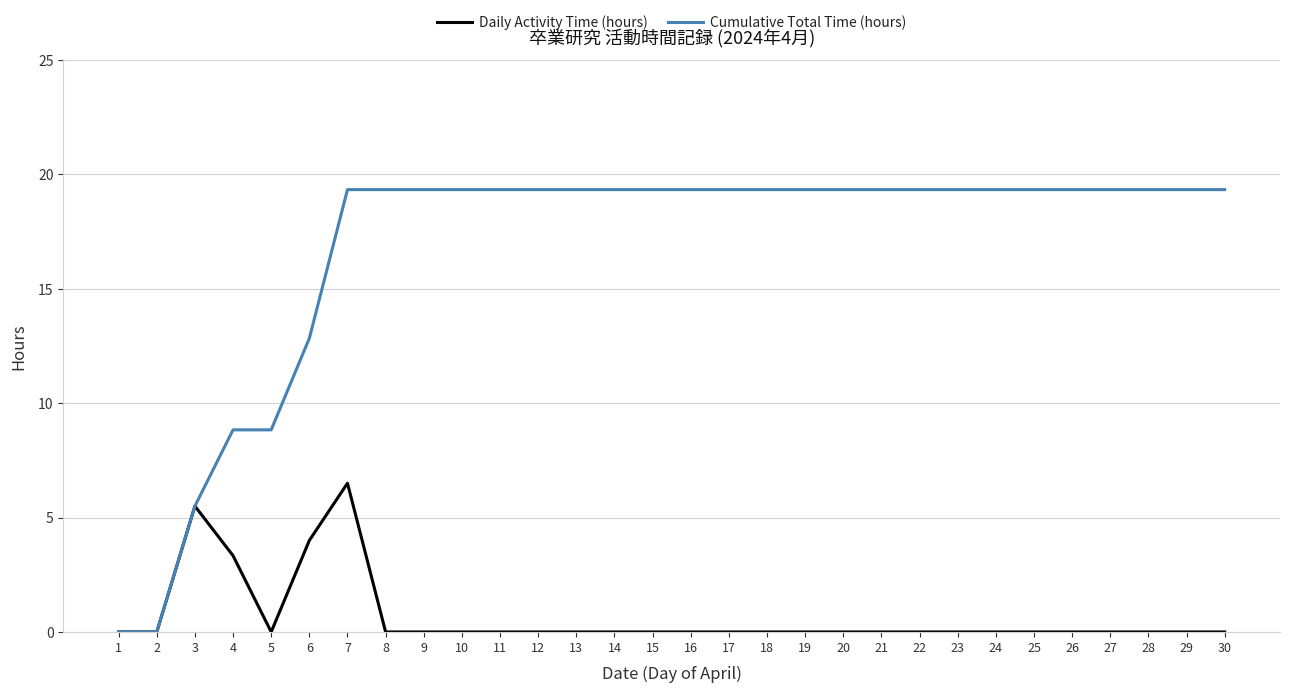

How many values in the Cumulative Total Time (hours) series are below 19?

6